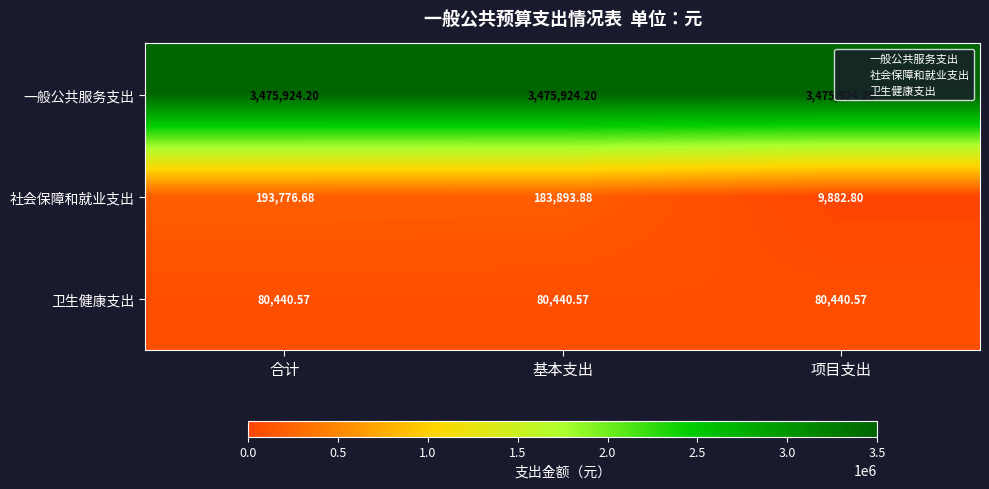

Rank the categories by 社会保障和就业支出 value from highest to lowest.

合计, 基本支出, 项目支出